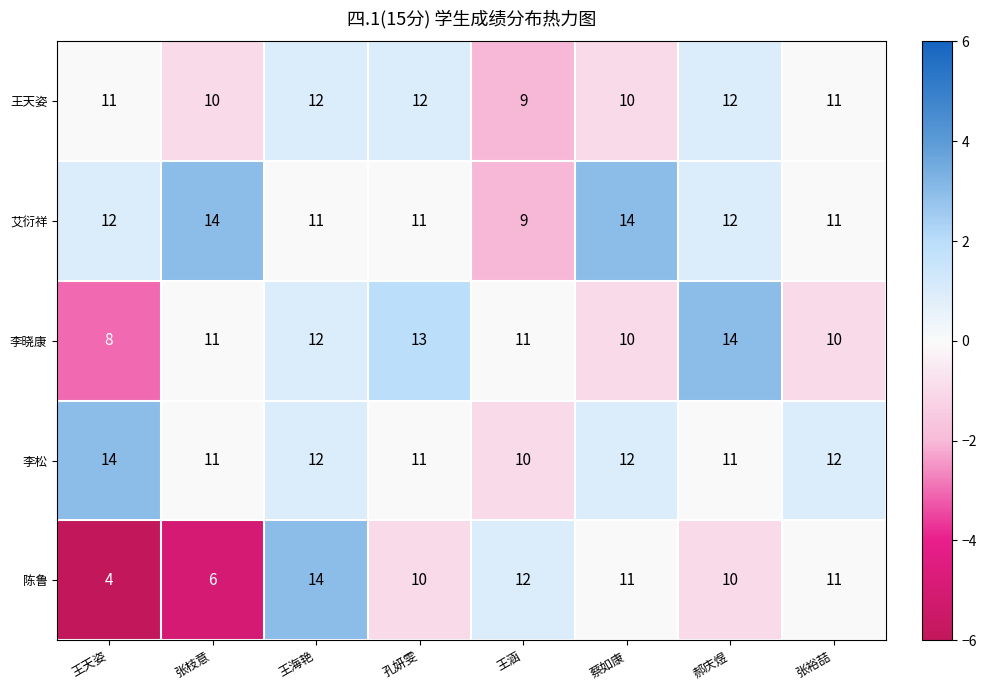

What is the lowest value of the 陈鲁 series?

4